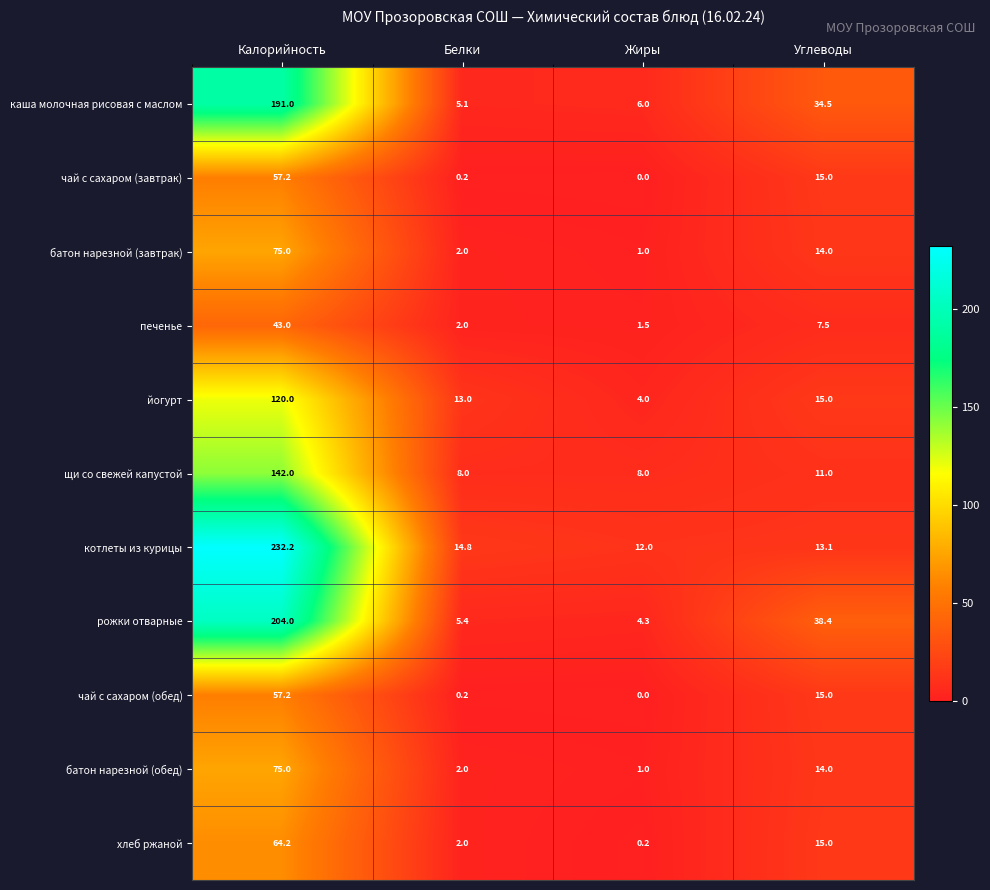

How many data points does each series have?

4